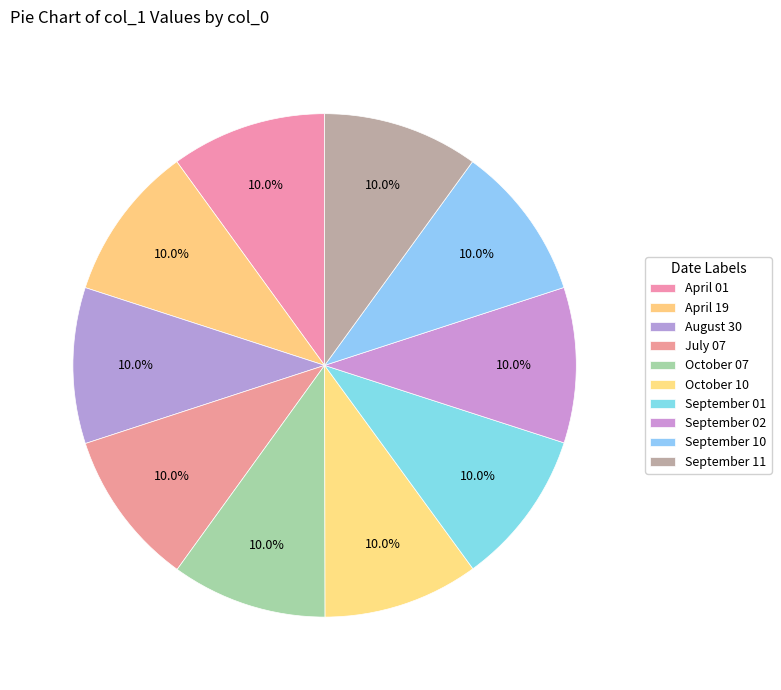

Is it true that April 01 is 10% of the pie?

True